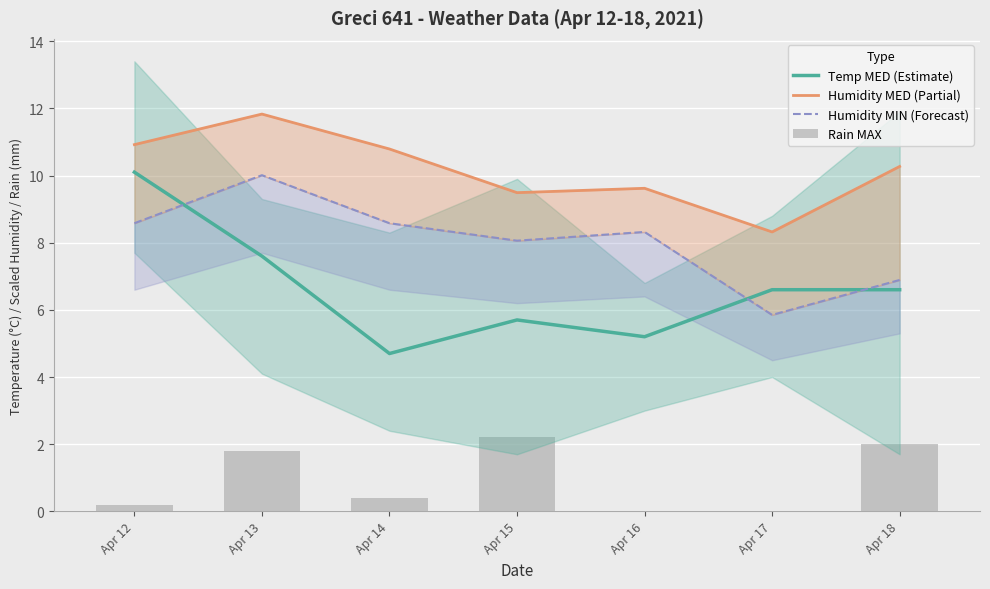

What is the value of the Rain MAX bar at the 4th from the left?

2.2